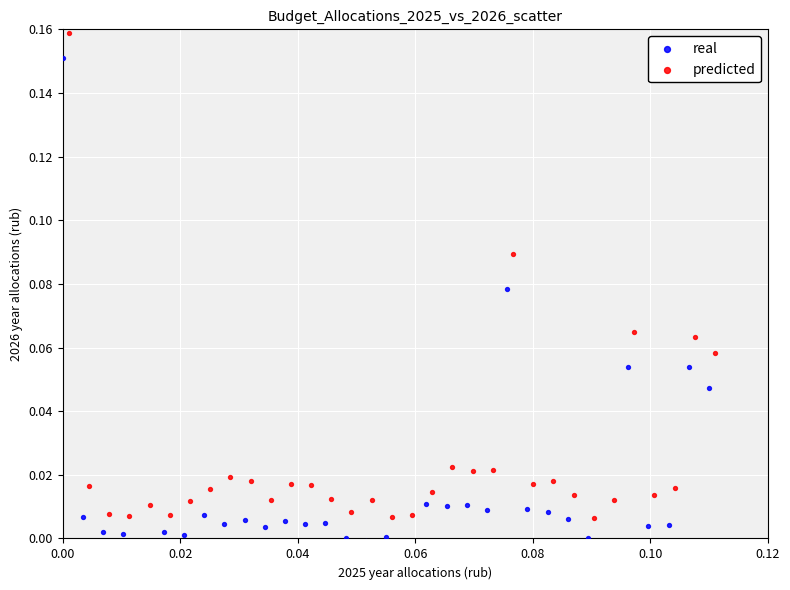

Which series reaches the minimum Y coordinate?

real